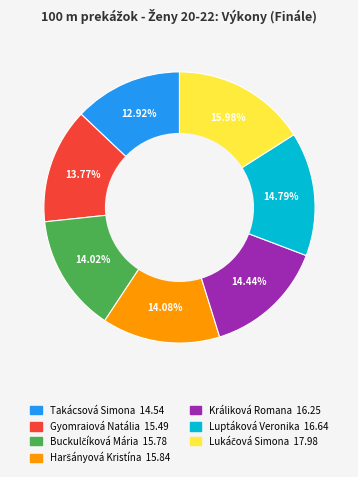

Combined, what portion of the pie is Králiková Romana and Takácsová Simona?

27.4%